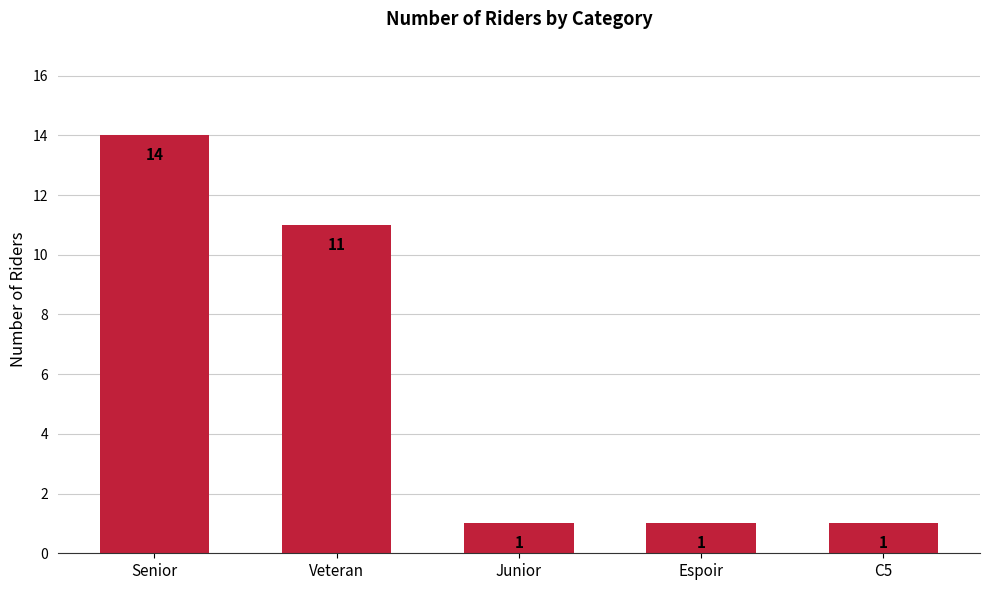

What is the difference between the maximum and minimum values?

13